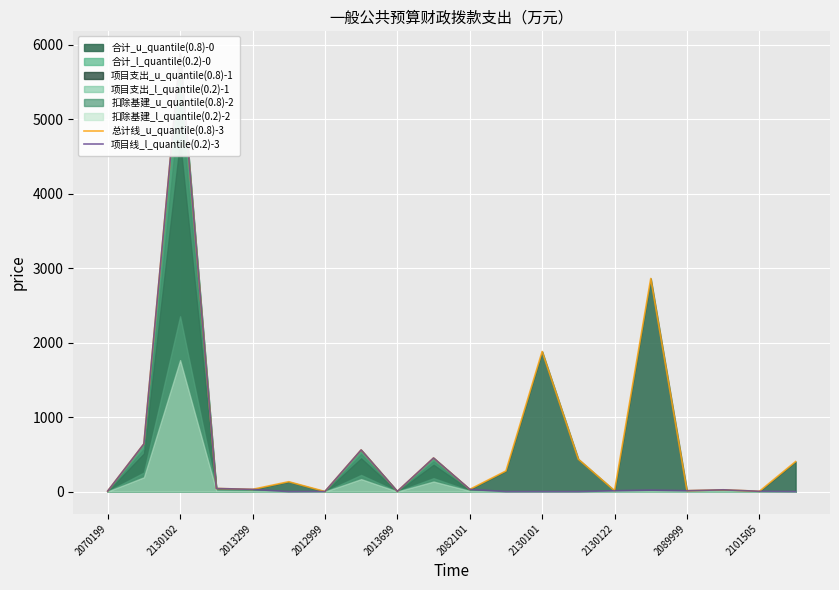

What is the difference between the second highest and minimum values in the 项目线_l_quantile(0.2)-3 series?

640.0